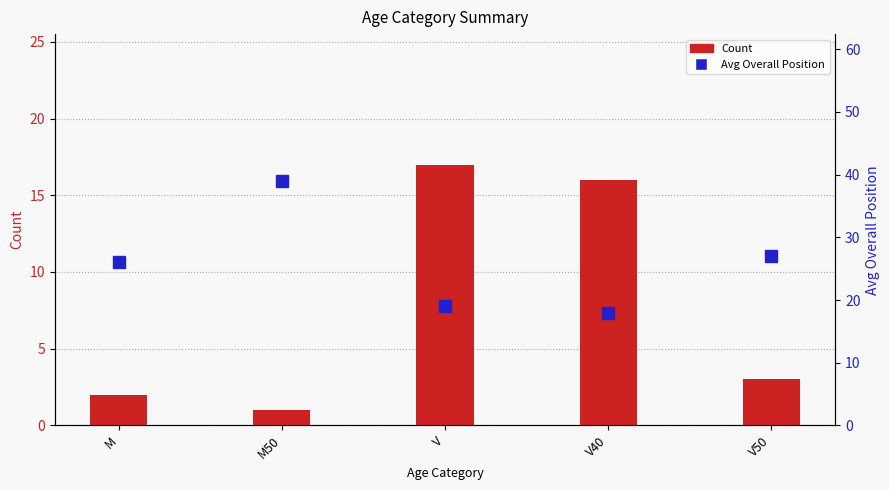

What is the average value of the Count series?

8